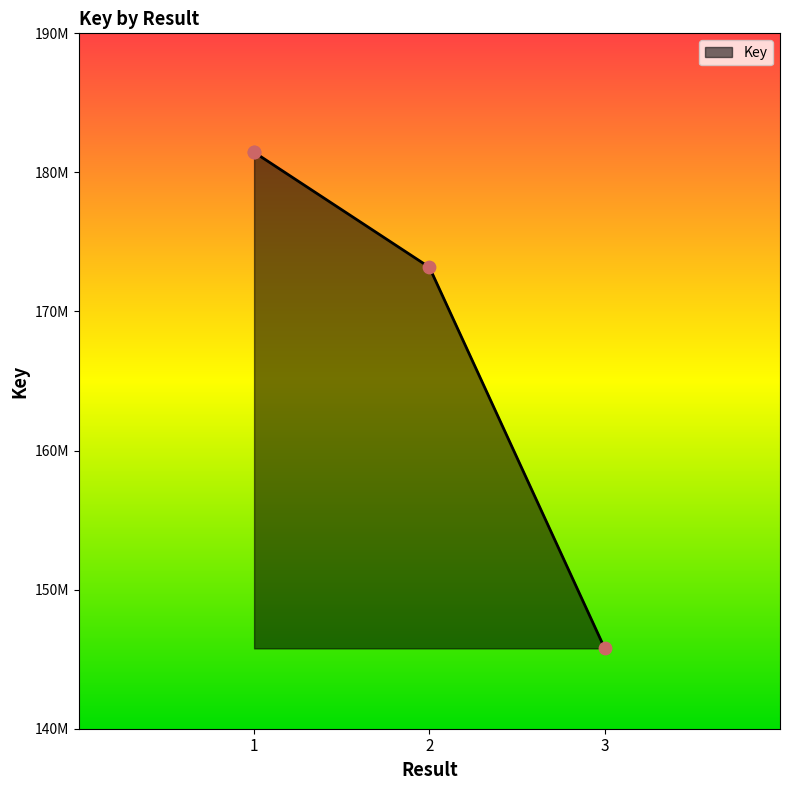

Between 1 and 3, which is larger?

1